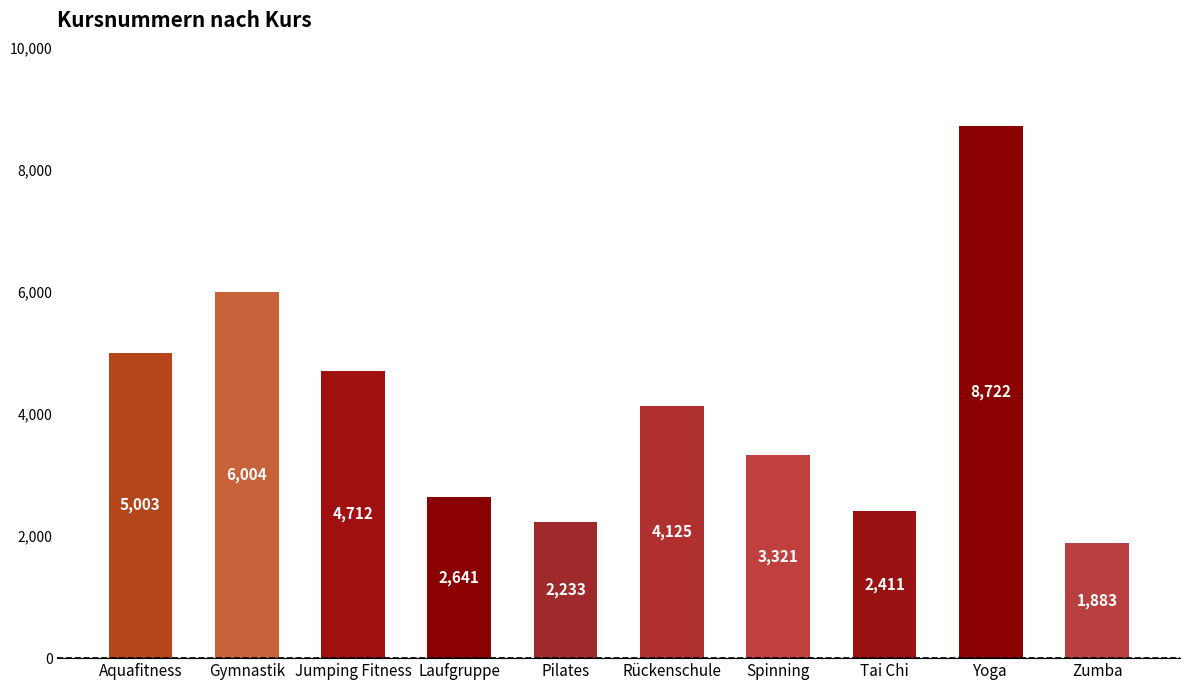

True or false: the data shows 8722 at Yoga.

True